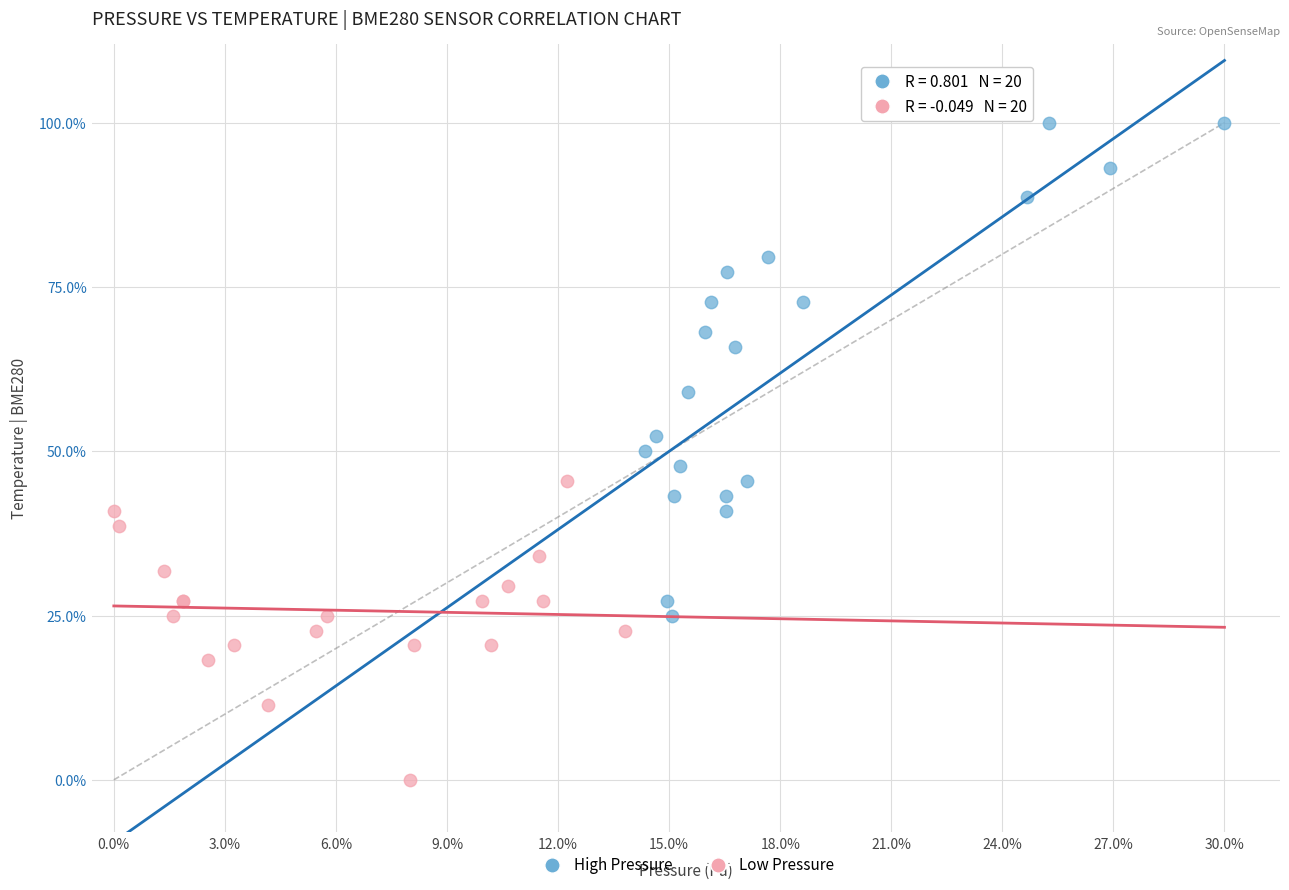

Which series has the widest spread of Y values?

High Pressure